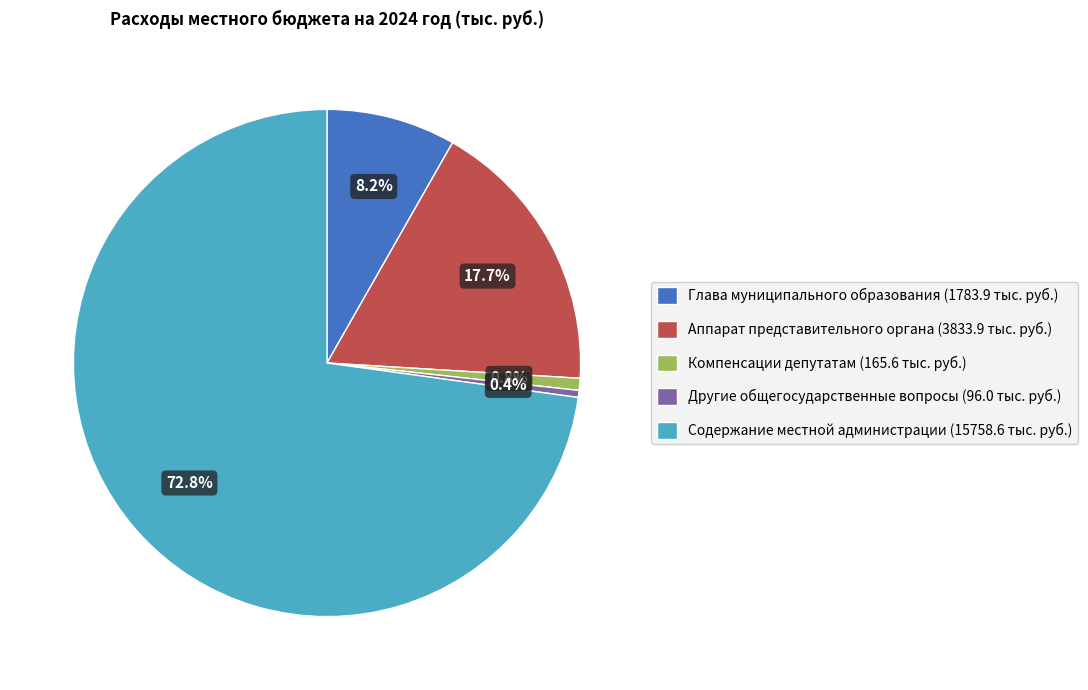

Does Содержание местной администрации account for over 50% of the chart?

Yes